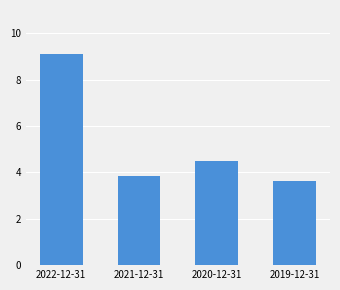

Does the chart contain any negative values?

No